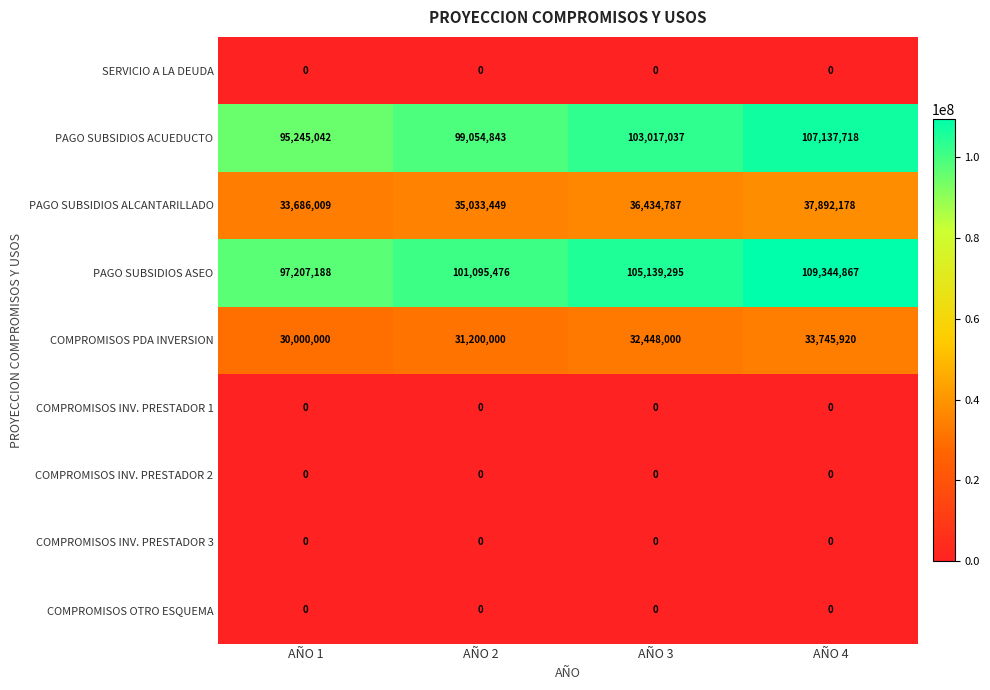

At which category is the sum across all series the highest?

AÑO 4